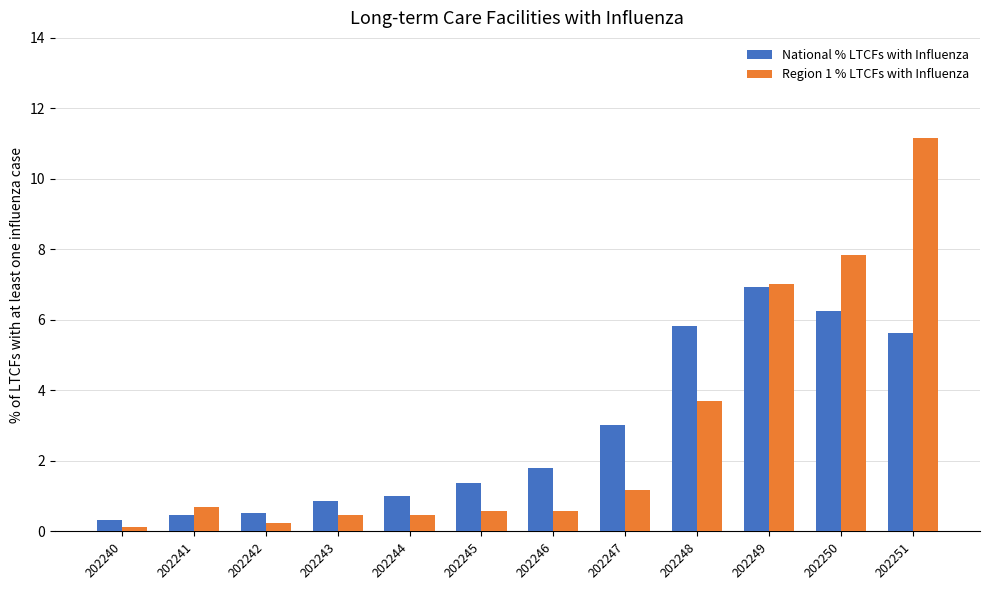

What is the difference between the second highest and minimum values in the National % LTCFs with Influenza series?

5.9